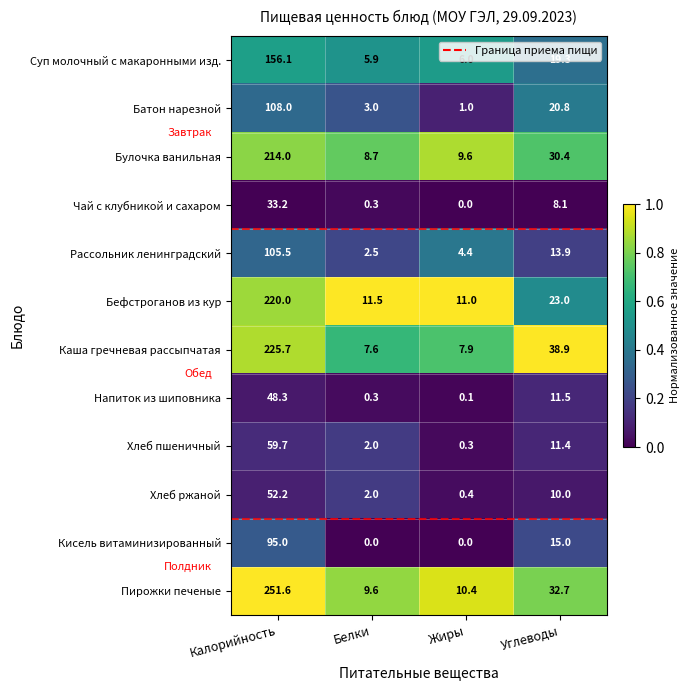

What is the average value of the Бефстроганов из кур series?

66.4